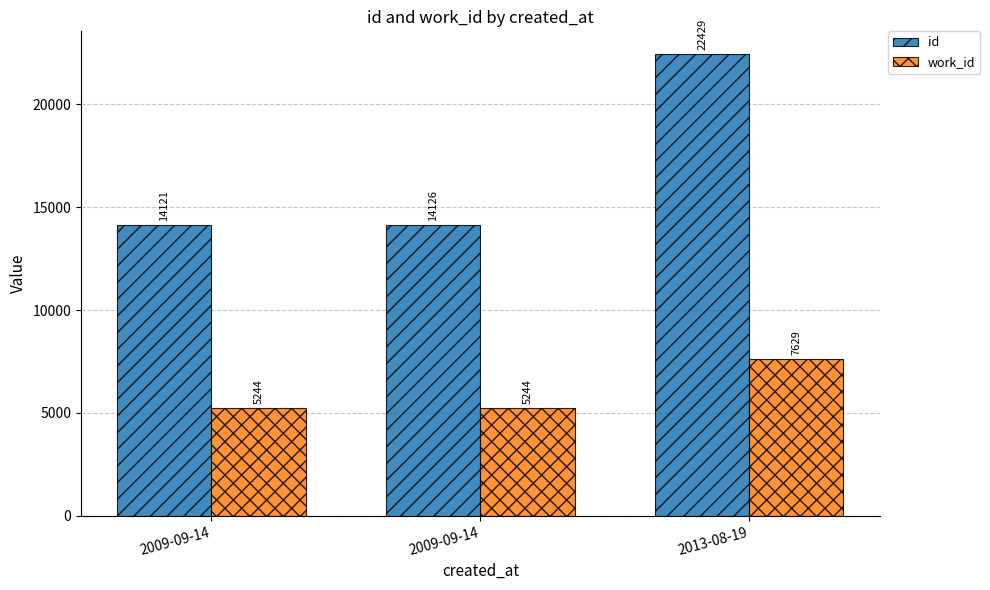

At which label is id closest to 18275?

2009-09-14